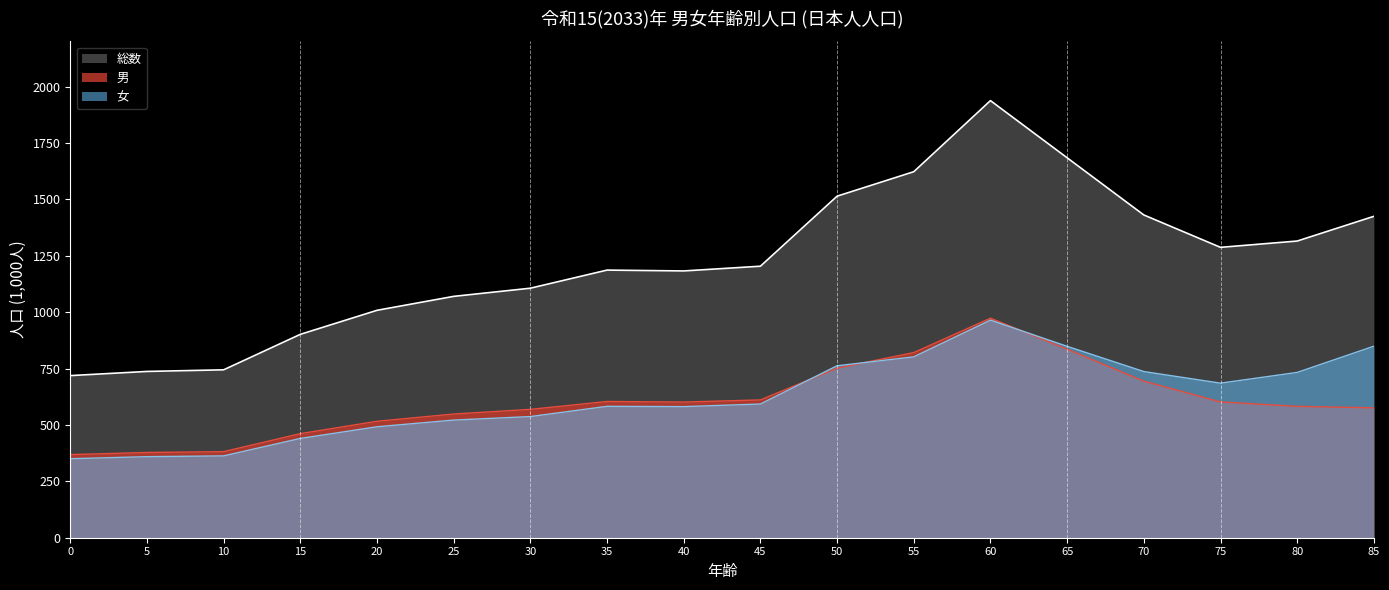

The 男 series shows 1213.0 at 65. True or false?

False